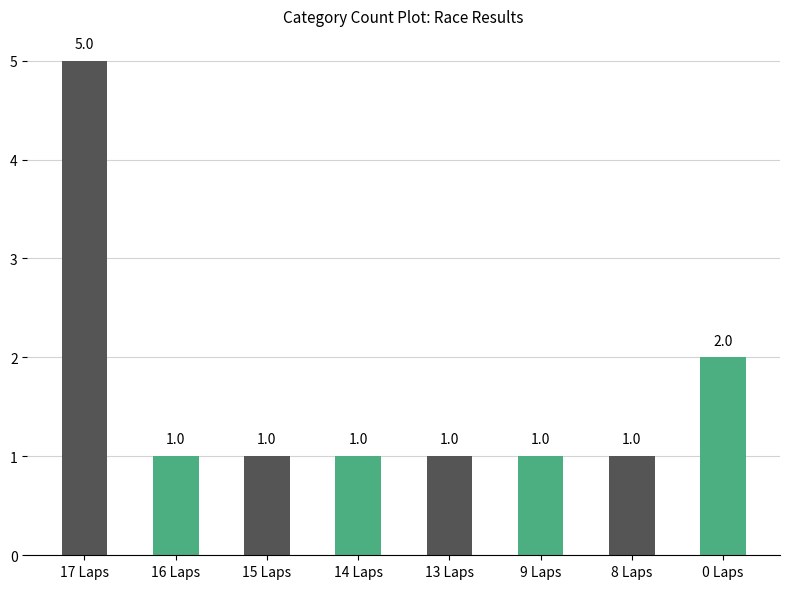

Where is the data nearest to the value 3?

0 Laps